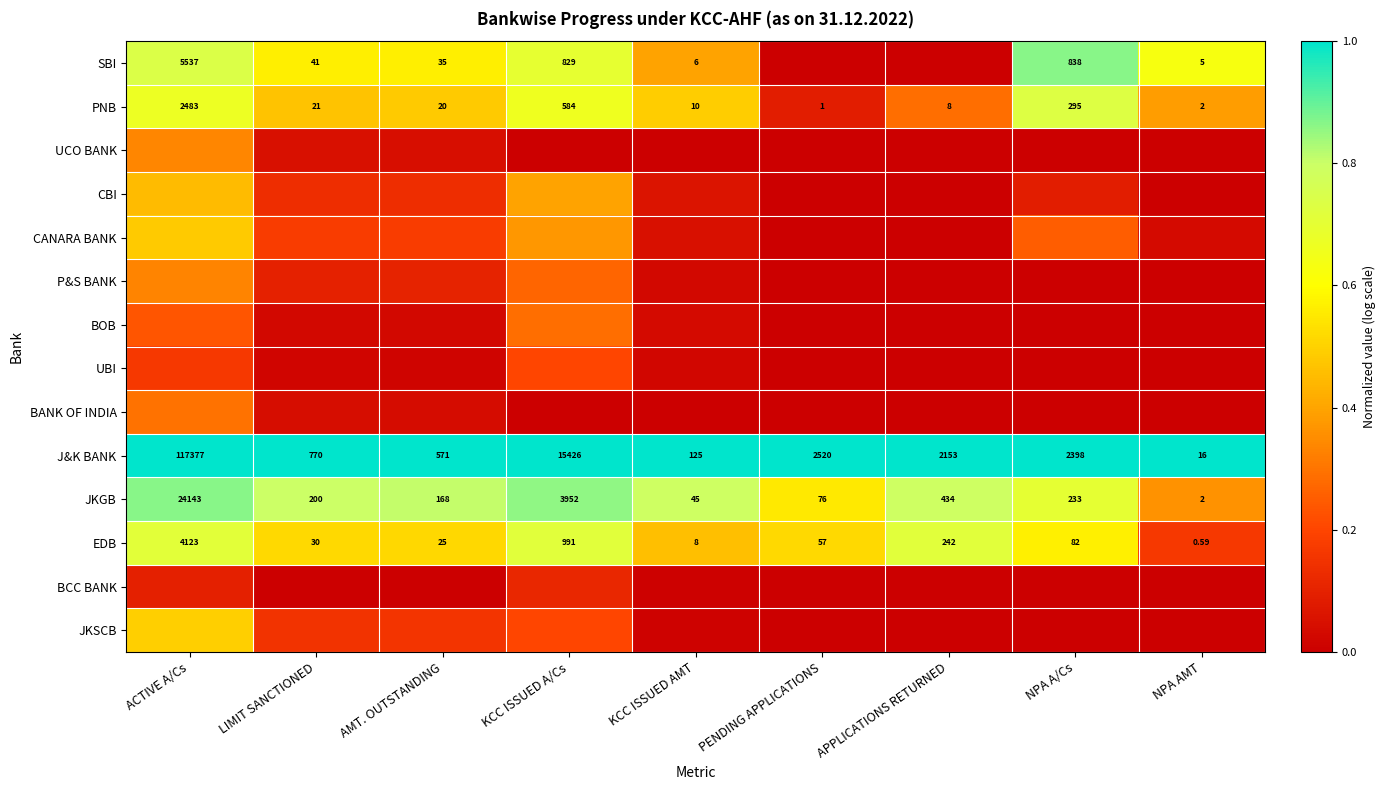

Which category has the highest value in the EDB series?

ACTIVE A/Cs